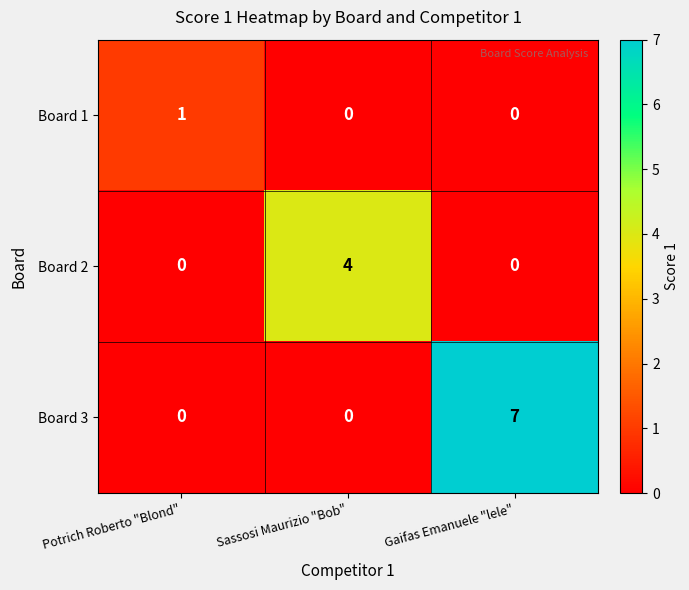

What is the sum of the Board 2 values at Potrich Roberto "Blond" and Sassosi Maurizio "Bob"?

4